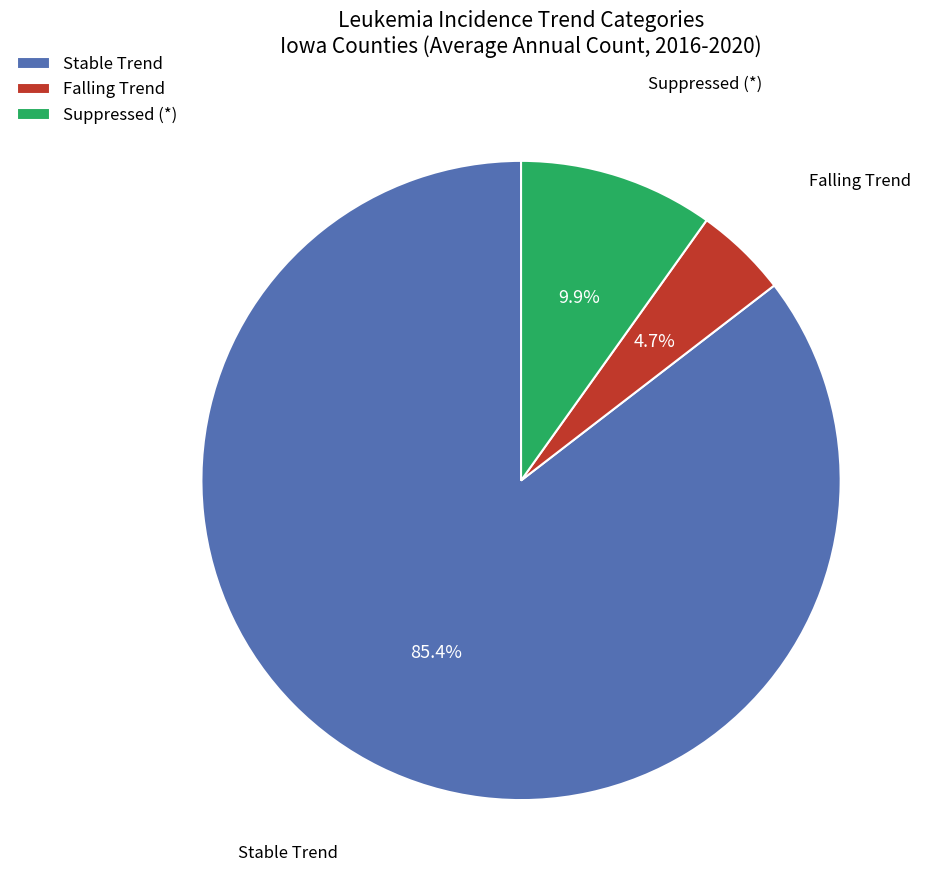

How much of the chart is everything except Suppressed (*)?

90.1%